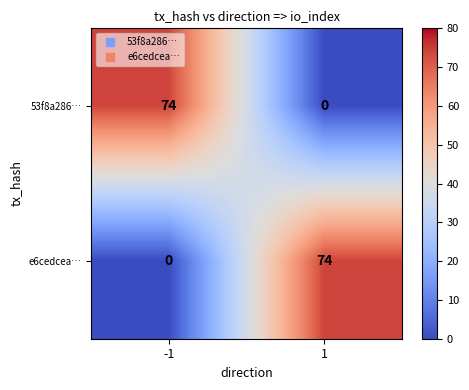

What is the maximum value shown in the chart?

74